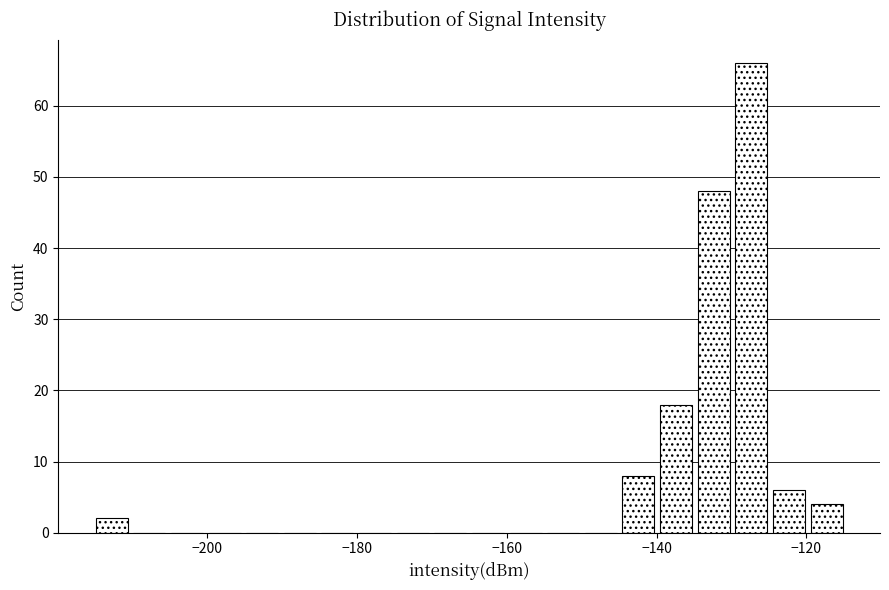

Around what value on the x-axis is the tallest bar? Give the approximate position of its centre, as read against the axis.

-128